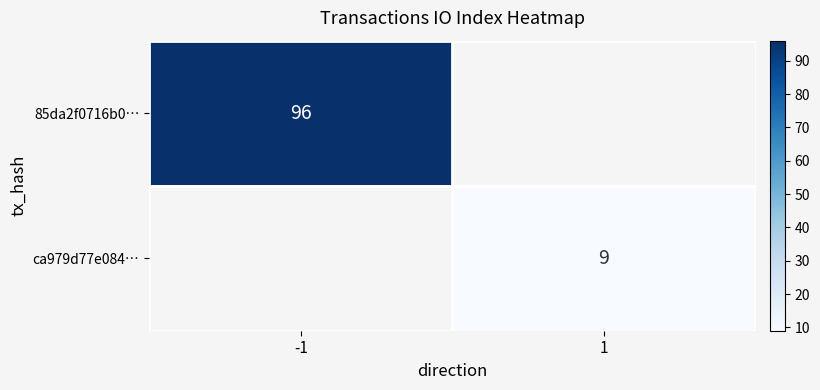

Is the value of ca979d77e084… at 1 greater than the value of 85da2f0716b0… at -1?

No